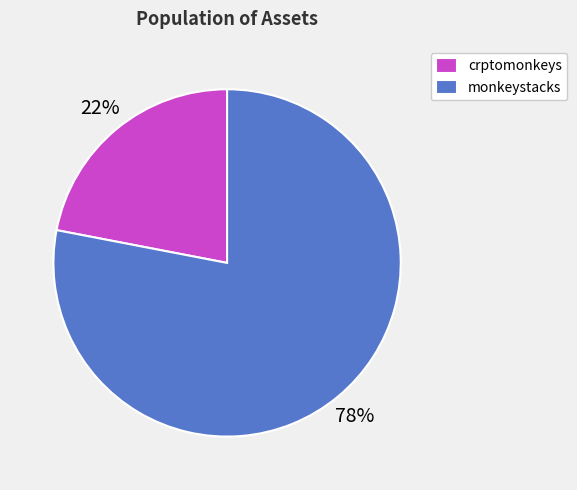

Count the number of slices in the pie.

2